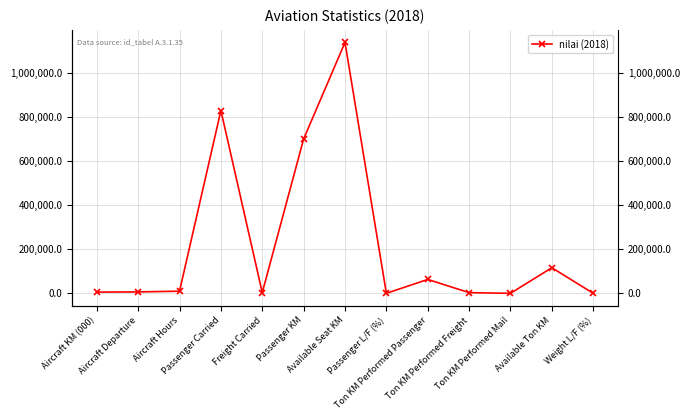

What is the sum of all values?

2881191